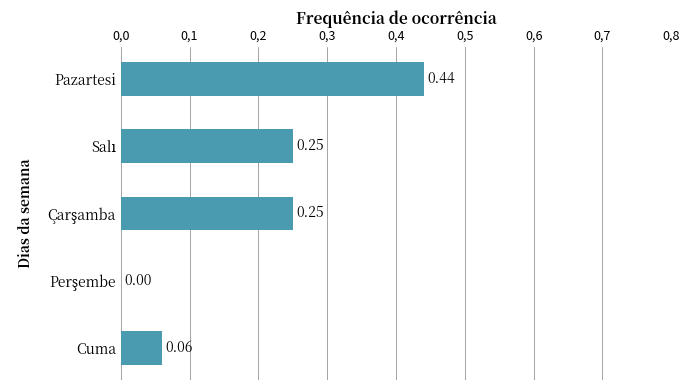

Are the bars grouped side by side (vs. stacked)?

No